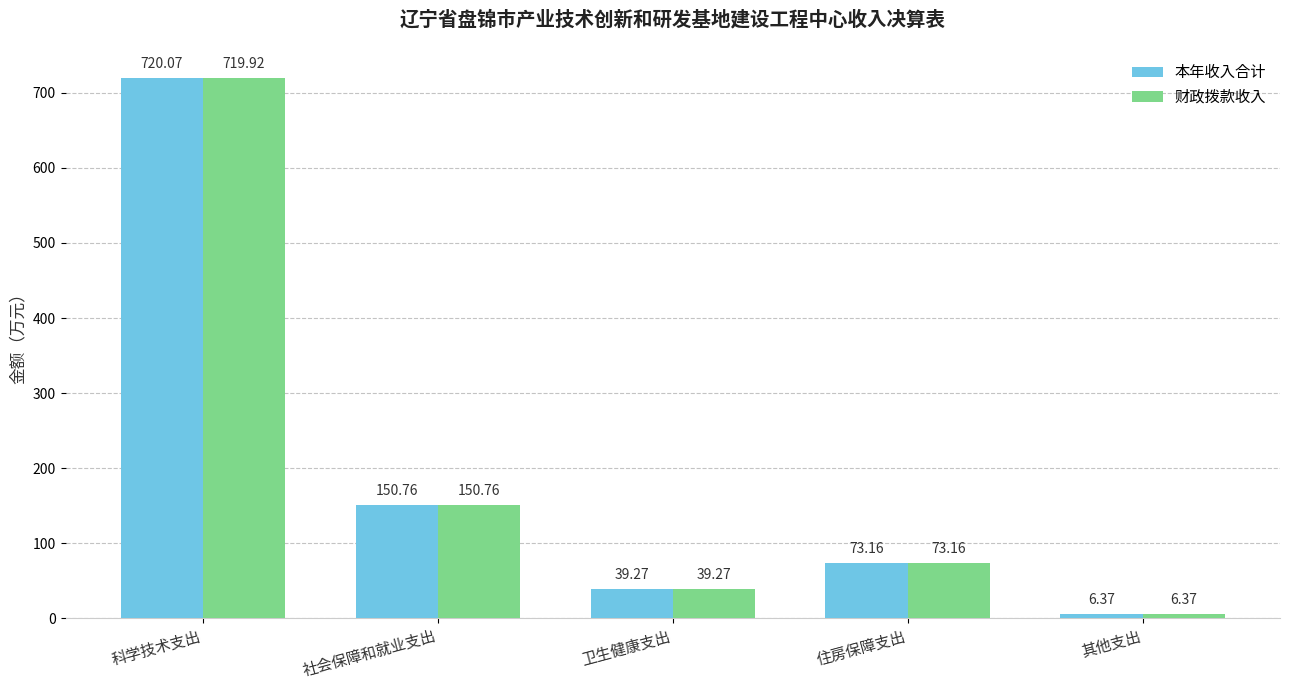

True or false: 财政拨款收入 has a value of 73.2 at 住房保障支出.

True